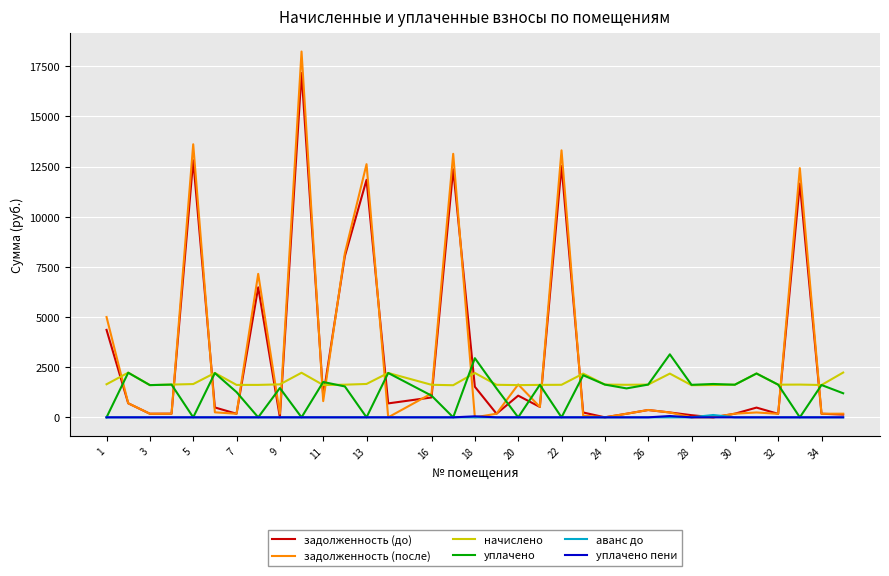

What is the greatest value displayed?

18230.2